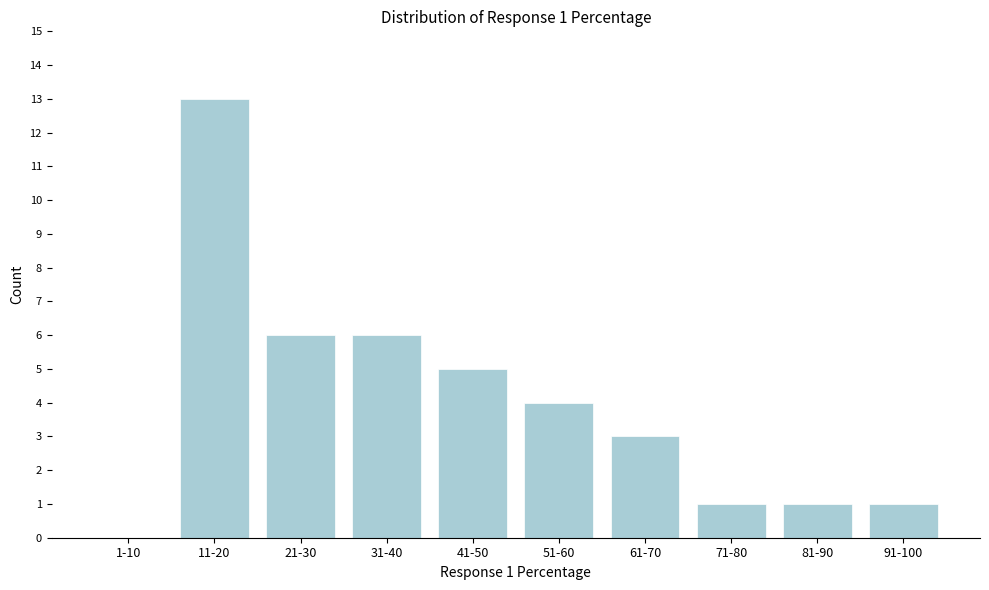

Reading right to left, list all the values displayed in this chart.

91-100=1	81-90=1	71-80=1	61-70=3	51-60=4	41-50=5	31-40=6	21-30=6	11-20=13	1-10=0